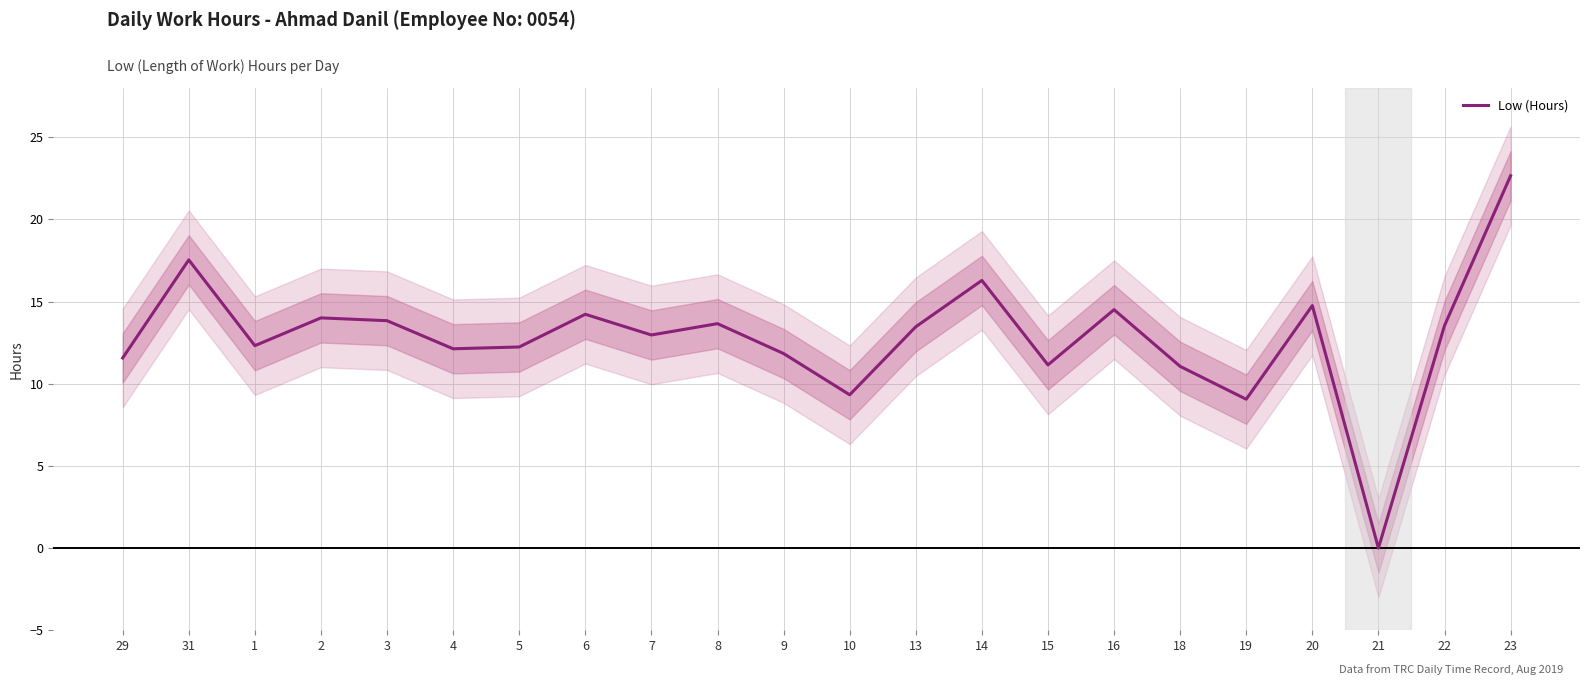

List the labels in order of value, largest first.

23, 31, 14, 20, 16, 6, 2, 3, 8, 22, 13, 7, 1, 5, 4, 9, 29, 15, 18, 10, 19, 21